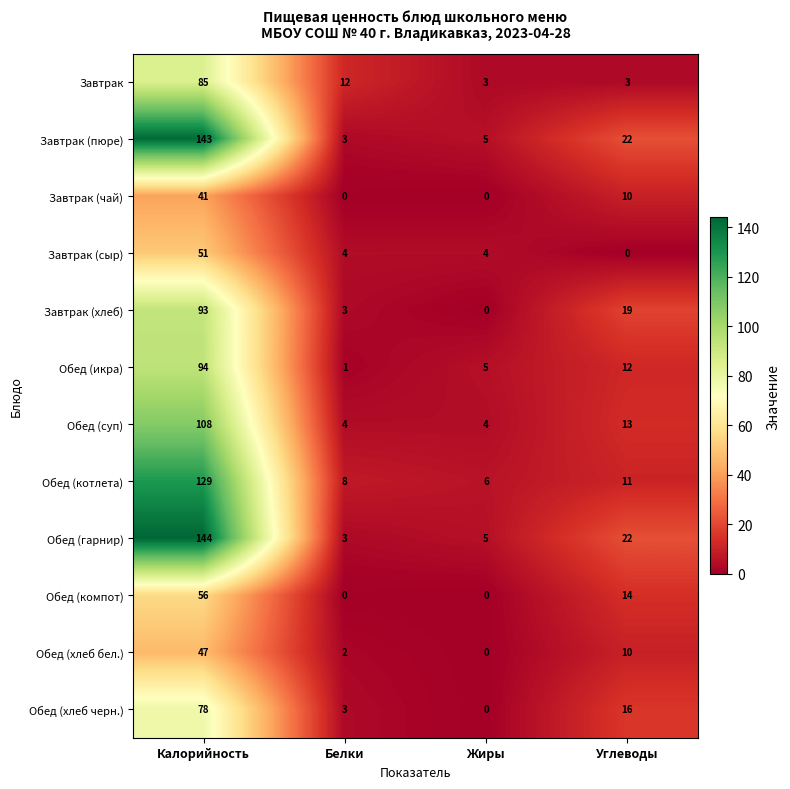

Which series has the largest range (max minus min)?

Обед (гарнир)